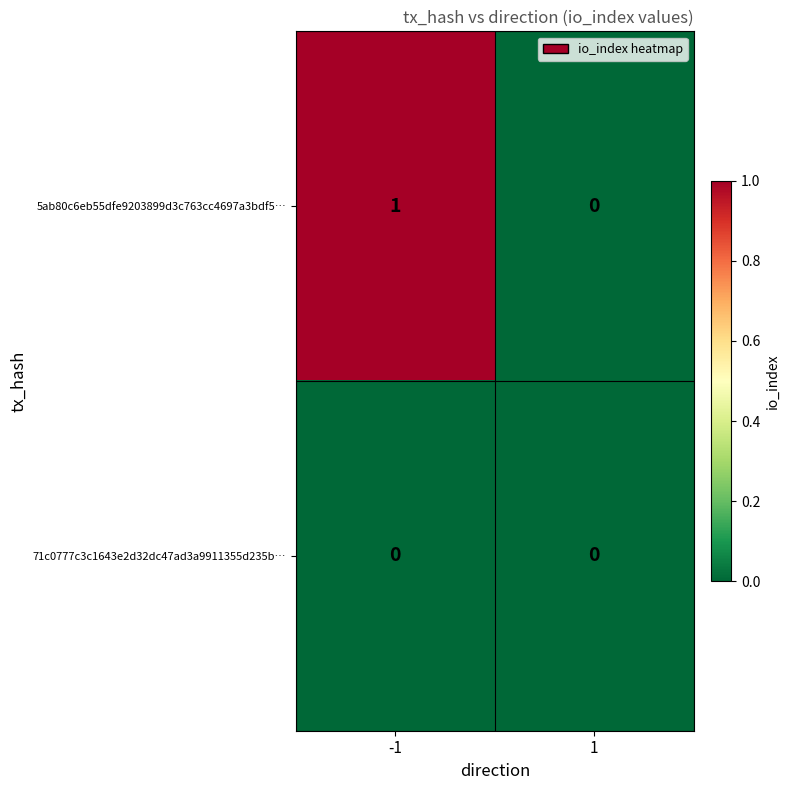

True or false: 5ab80c6eb55dfe9203899d3c763cc4697a3bdf5… has a value of 1 at -1.

True